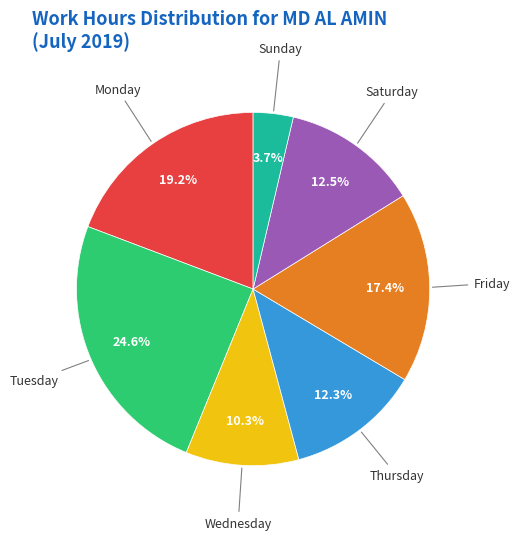

Does any single category account for the majority?

No